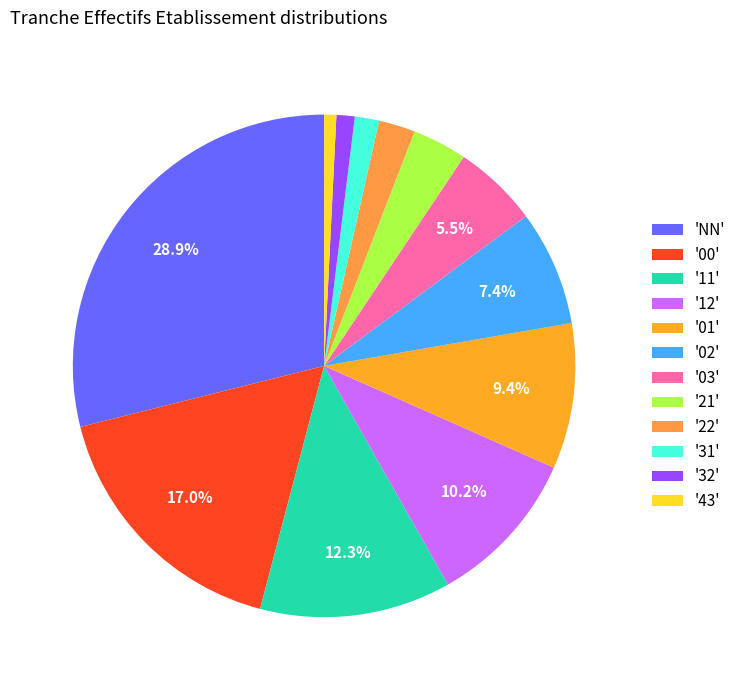

How many slices are in this pie chart?

12